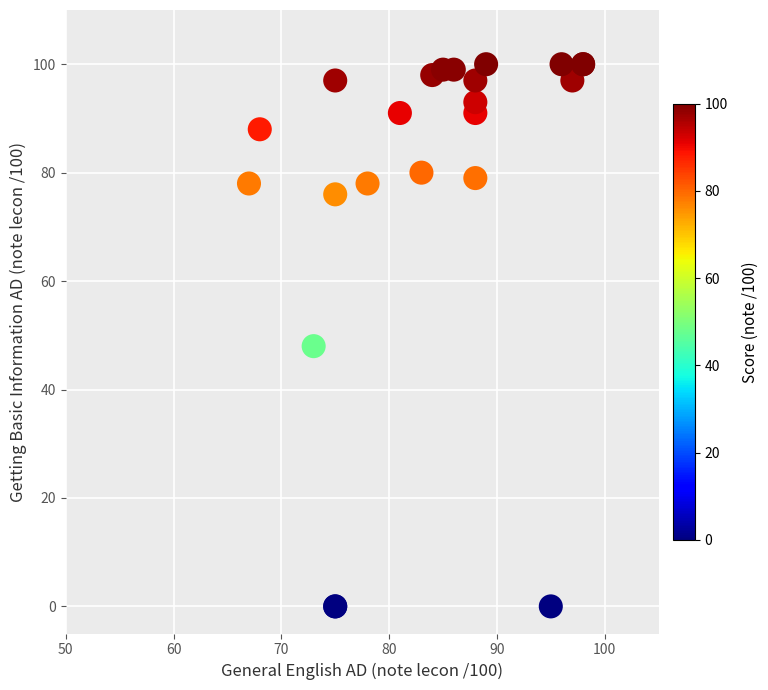

What Y value in the scatter plot is closest to 50?

48